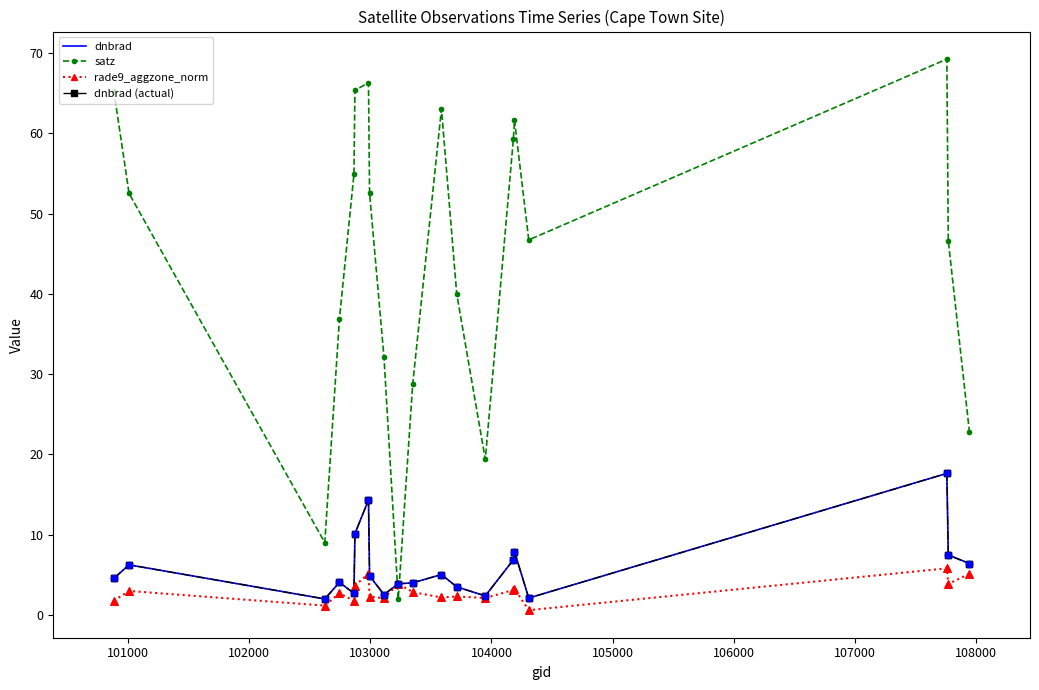

At how many categories does at least one series exceed 52?

10